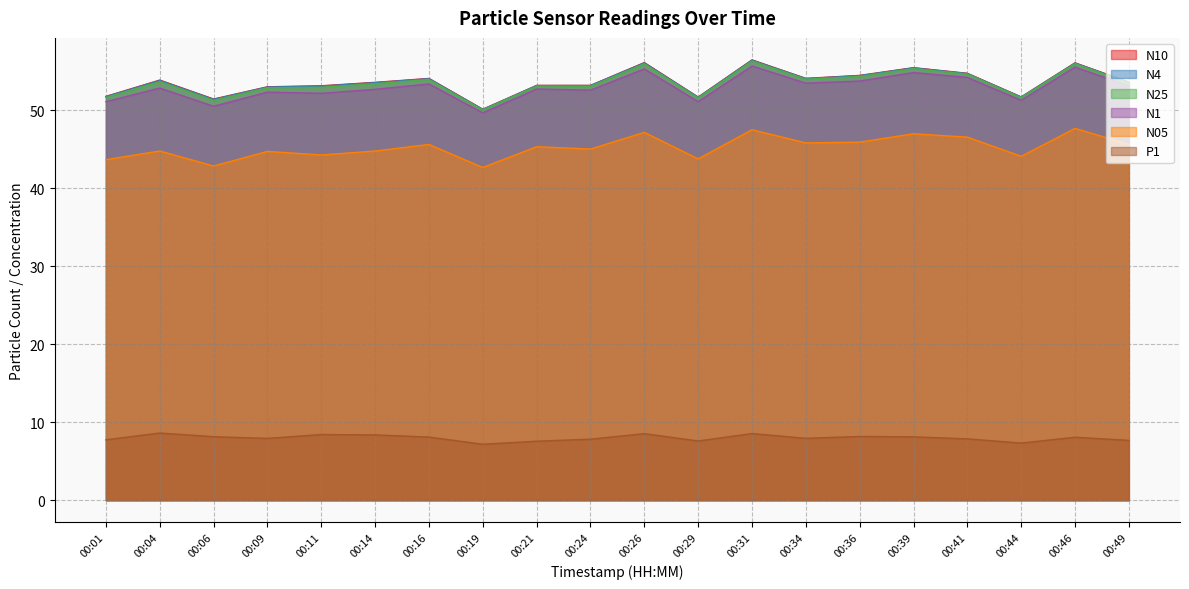

True or false: N10 and N25 cross at least once.

False